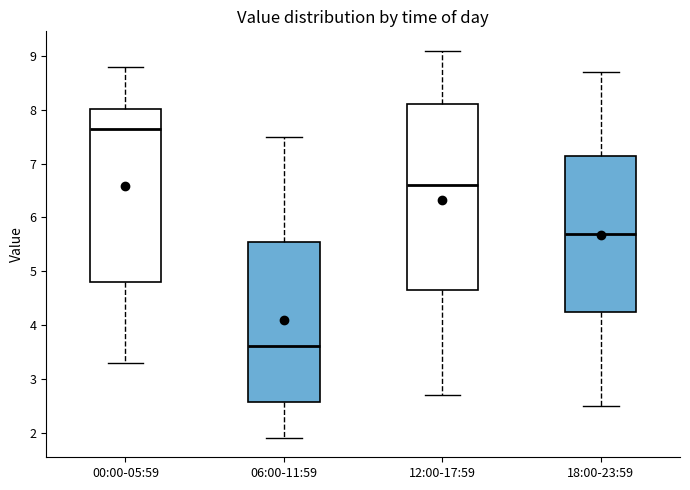

Reading left to right, transcribe this box plot: for each box, give where its median line is, the range the box spans, and where its two whiskers end, as read against the y-axis. The values are not printed on the chart, so give them approximately, as read against the axis.

00:00-05:59: median 7.7, box 4.8 to 8.0, whiskers 3.3 to 8.8
06:00-11:59: median 3.6, box 2.6 to 5.6, whiskers 1.9 to 7.5
12:00-17:59: median 6.6, box 4.7 to 8.1, whiskers 2.7 to 9.1
18:00-23:59: median 5.7, box 4.3 to 7.2, whiskers 2.5 to 8.7